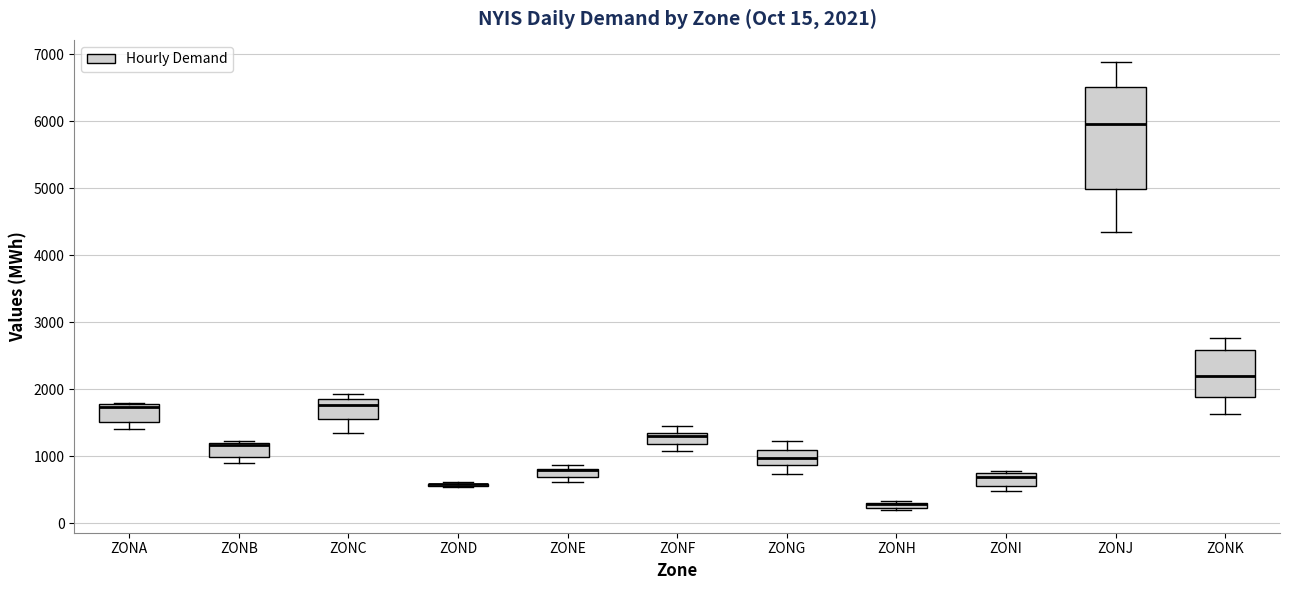

Comparing the boxes themselves (not the whiskers), which one is the tallest?

ZONJ